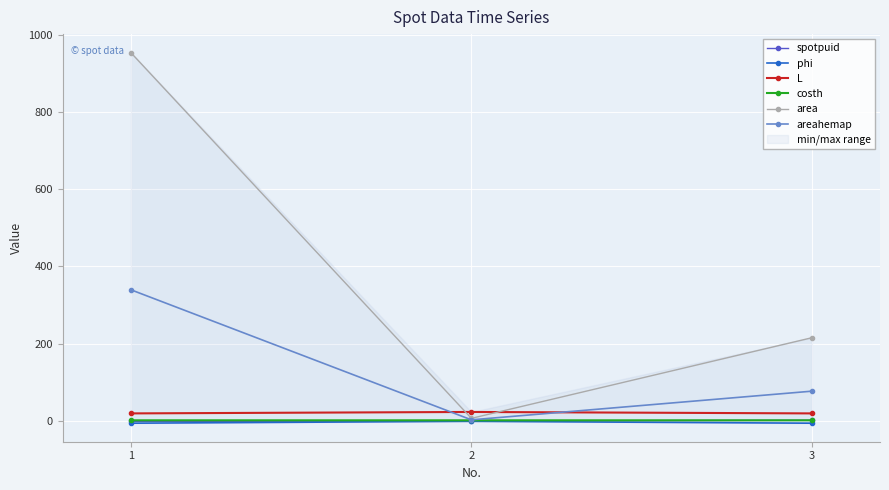

What is the difference between the maximum and minimum values in the phi series?

4.9